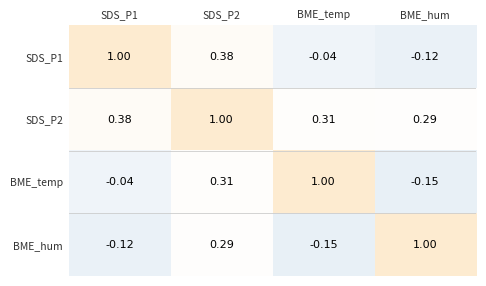

Is the value of SDS_P2 at BME_hum greater than the value of SDS_P1 at SDS_P1?

No